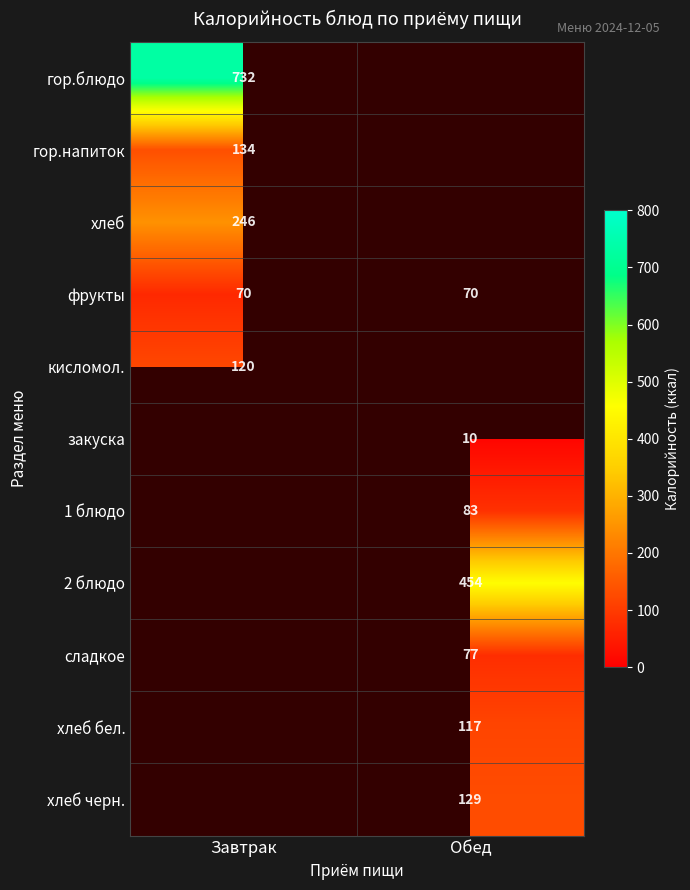

The фрукты series shows 70 at Обед. True or false?

True